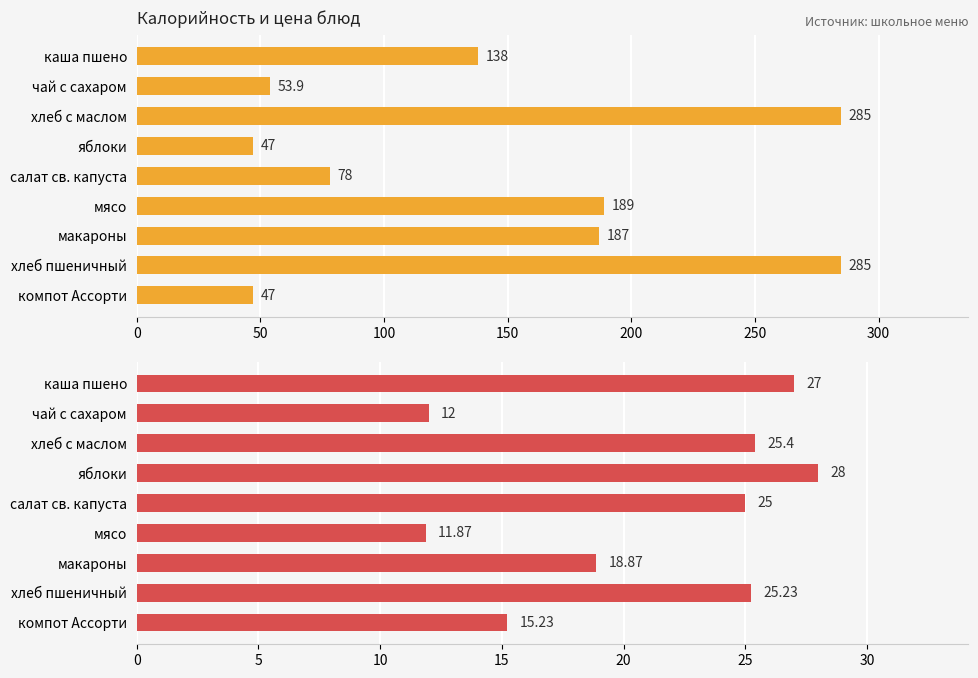

What is the maximum value for Цена?

28.0